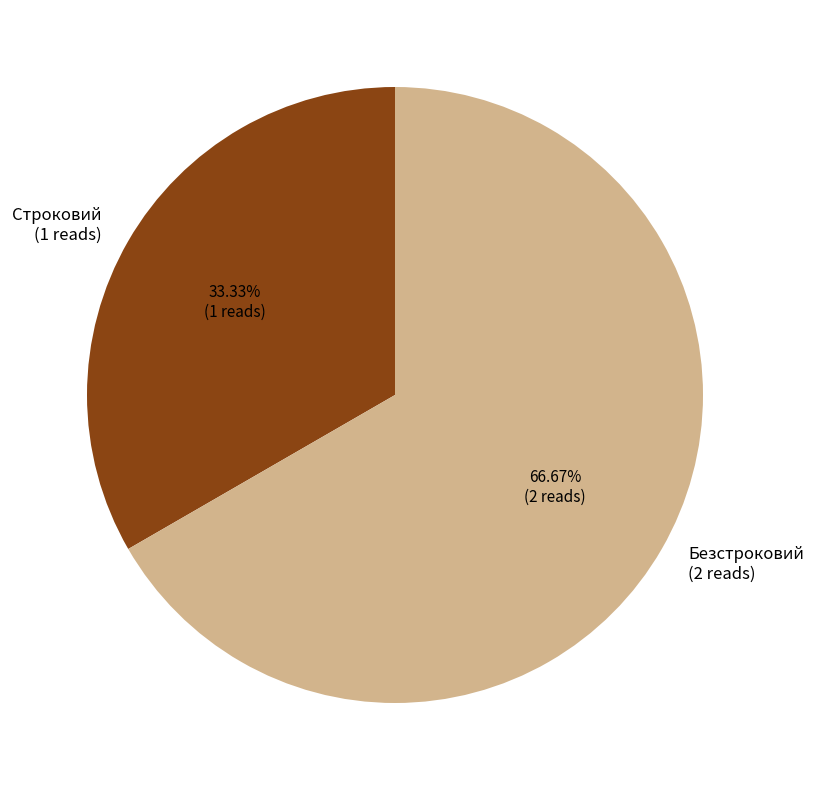

What portion of the pie excludes Строковий?

66.7%